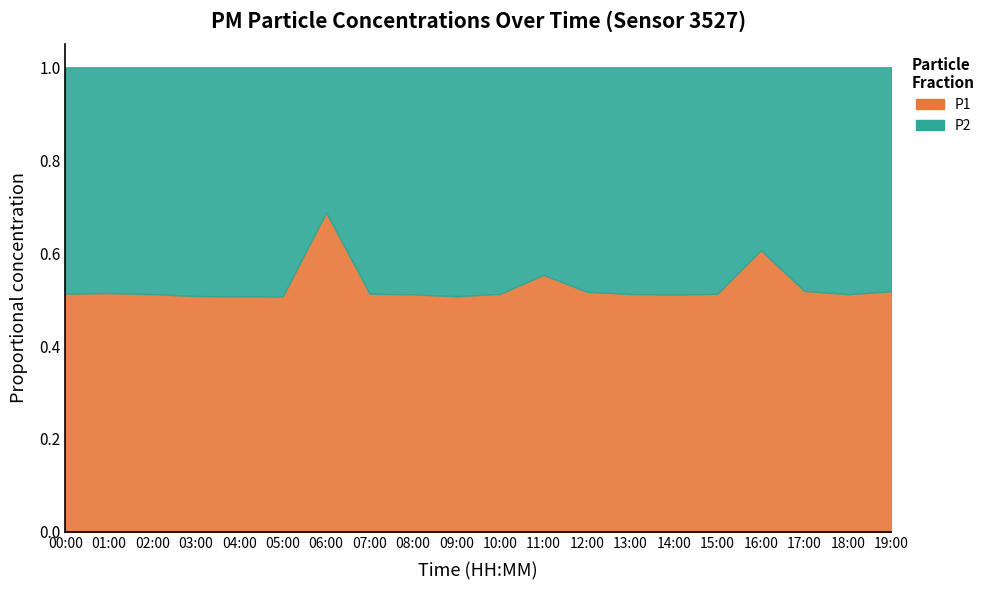

What is the label of the 7th point from the left?

06:00